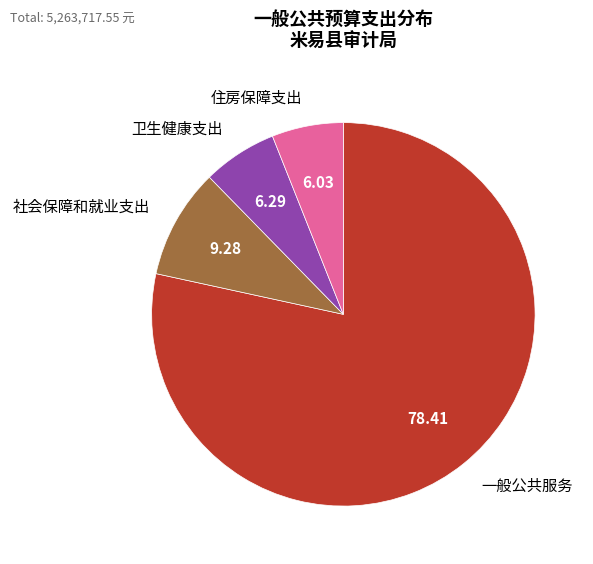

How many slices are in this pie chart?

4